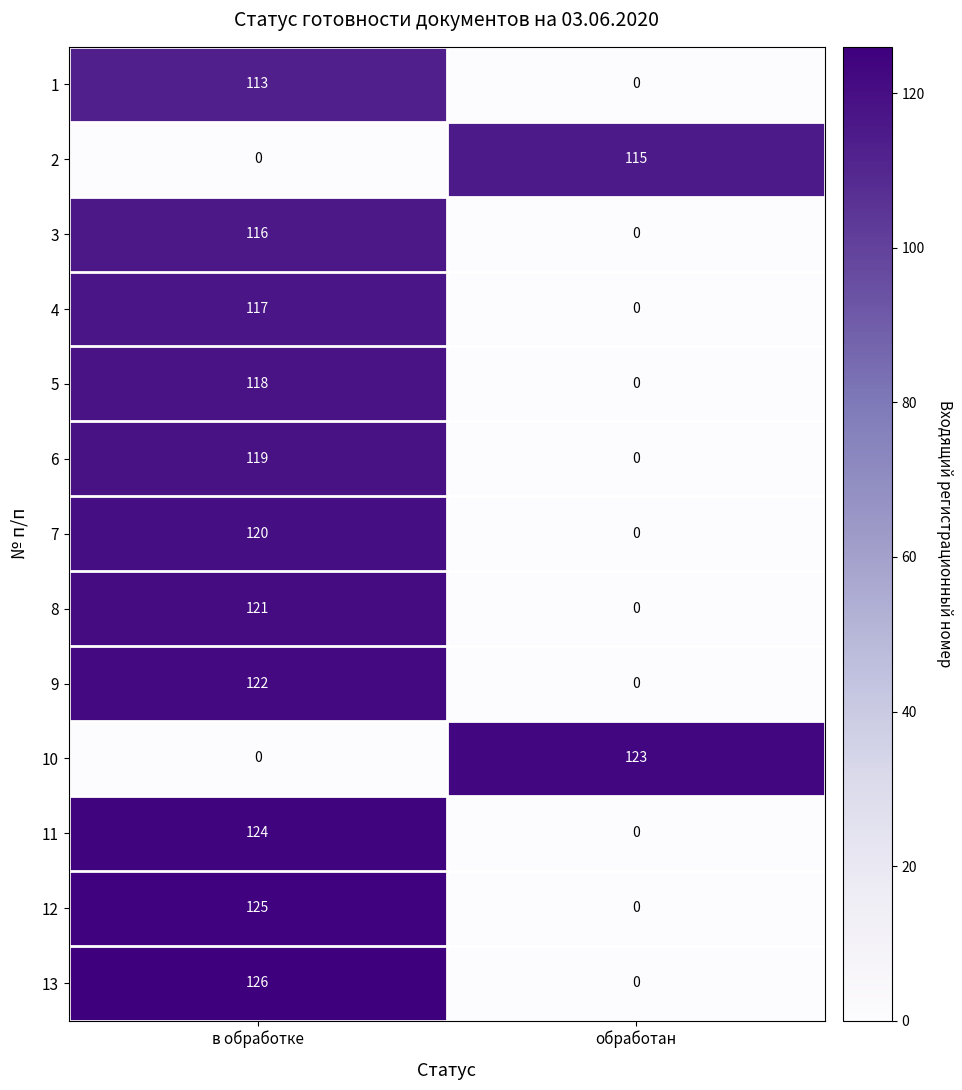

What is the average value of the 2 series?

58